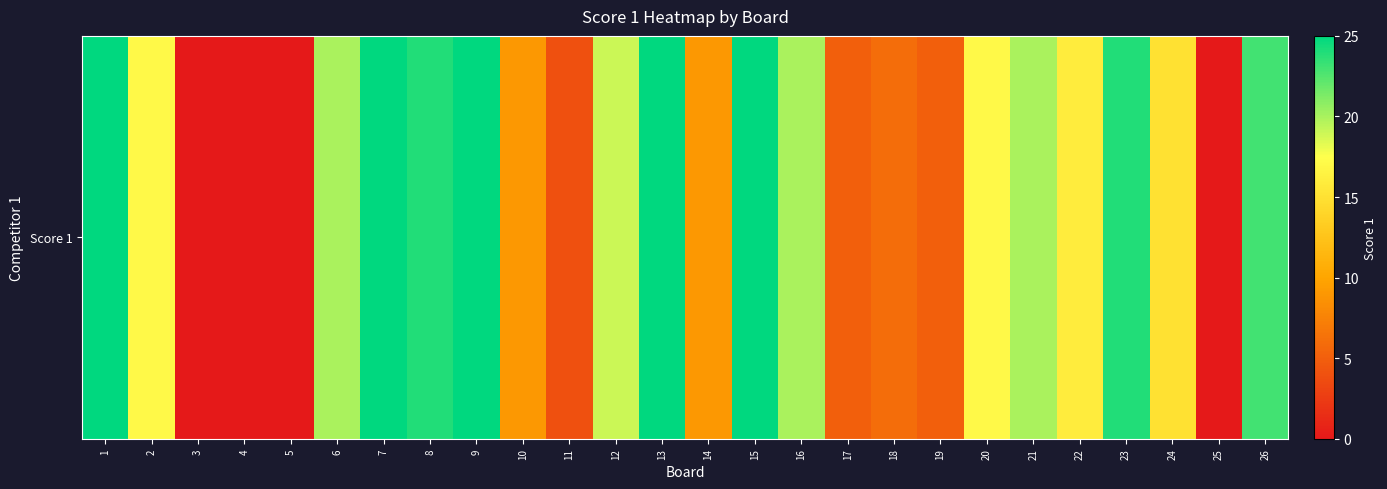

Reading left to right, what are all the values shown in this chart?

25	17	0	0	0	20	25	24	25	9	4	19	25	9	25	20	5	6	5	17	20	16	24	15	0	23